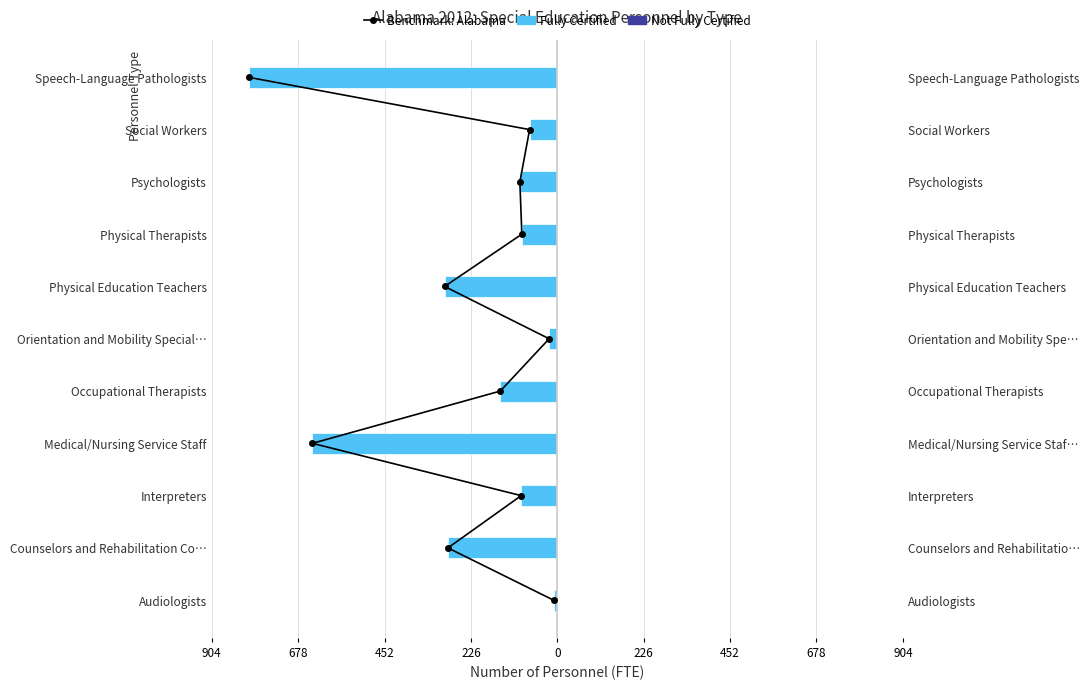

Is the value of Fully Certified at 678 greater than the value of Not Fully Certified at 904?

No